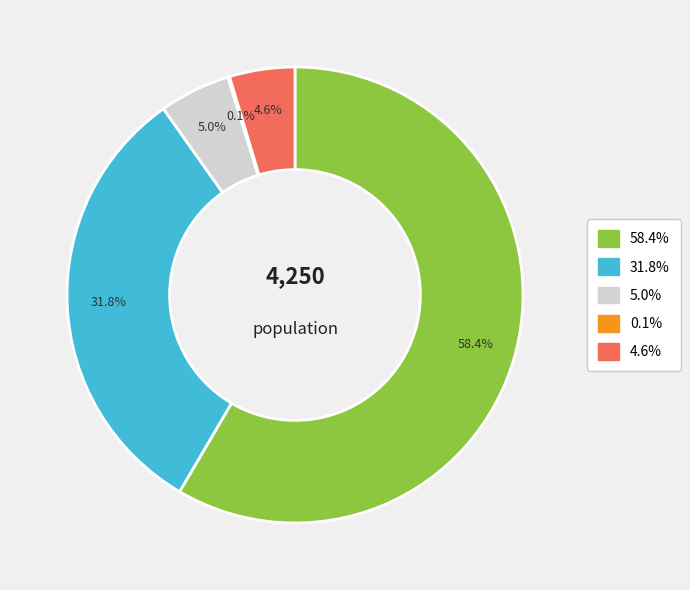

Is there any slice that represents more than half of the pie?

Yes